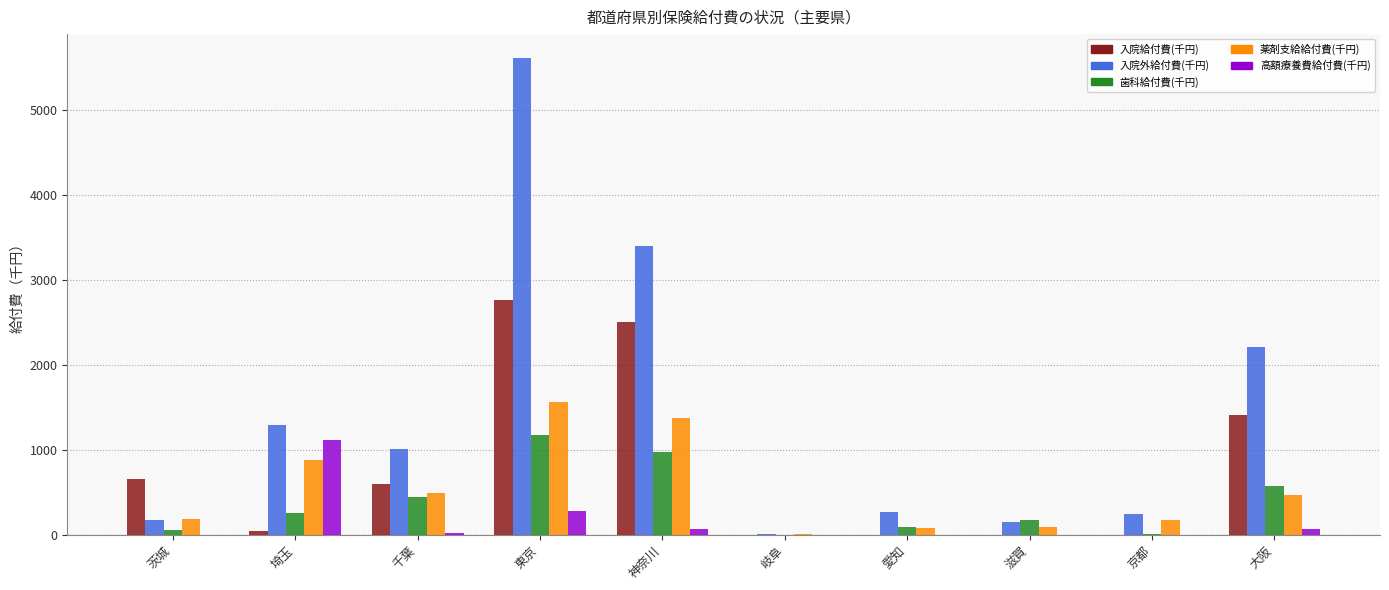

At which label does 歯科給付費(千円) reach its peak?

東京